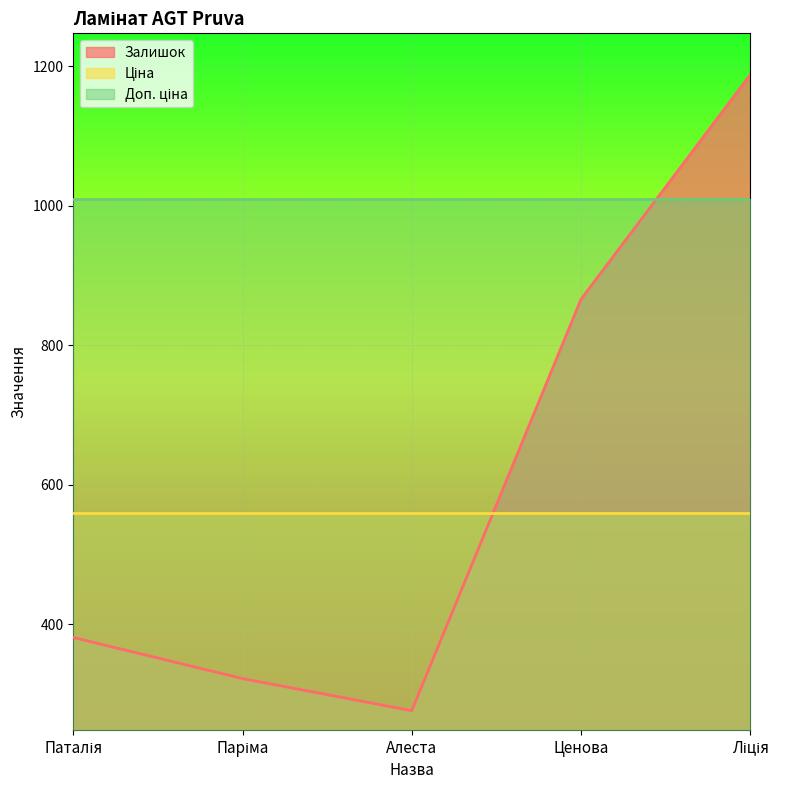

What is the sum of the Залишок values at Паріма and Алеста?

598.0